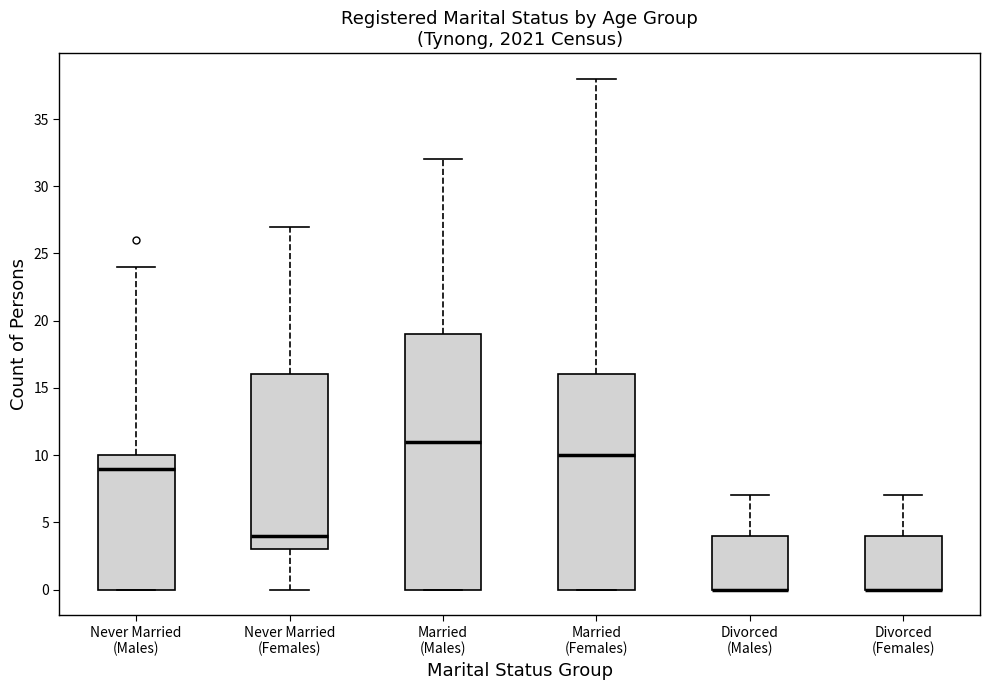

Reading left to right, read every box against the y-axis: the position of its median line, the range the box covers, and the ends of its whiskers. The values are not printed on the chart, so give them approximately, as read against the axis.

Never Married (Males): median 9, box 0 to 10, whiskers 0 to 24
Never Married (Females): median 4, box 3 to 16, whiskers 0 to 27
Married (Males): median 11, box 0 to 19, whiskers 0 to 32
Married (Females): median 10, box 0 to 16, whiskers 0 to 38
Divorced (Males): median 0 (drawn on the box's lower edge), box 0 to 4, whiskers 0 to 7
Divorced (Females): median 0 (drawn on the box's lower edge), box 0 to 4, whiskers 0 to 7